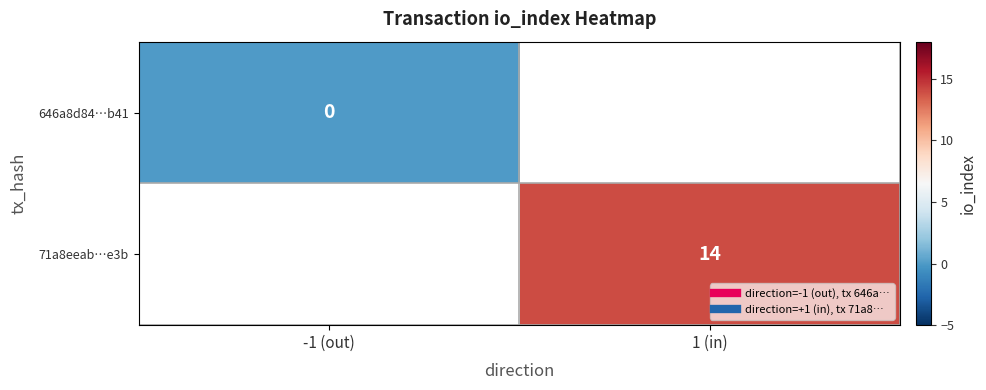

Rank the series at 1 (in) from lowest to highest value.

646a8d84…b41, 71a8eeab…e3b